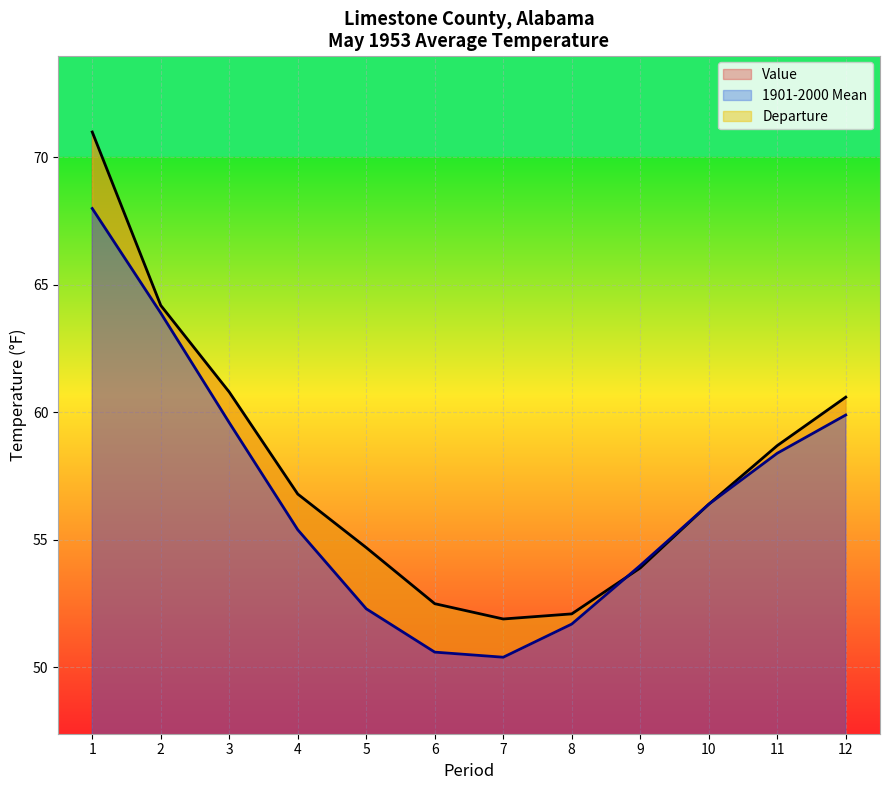

Which series has the largest range (max minus min)?

Value